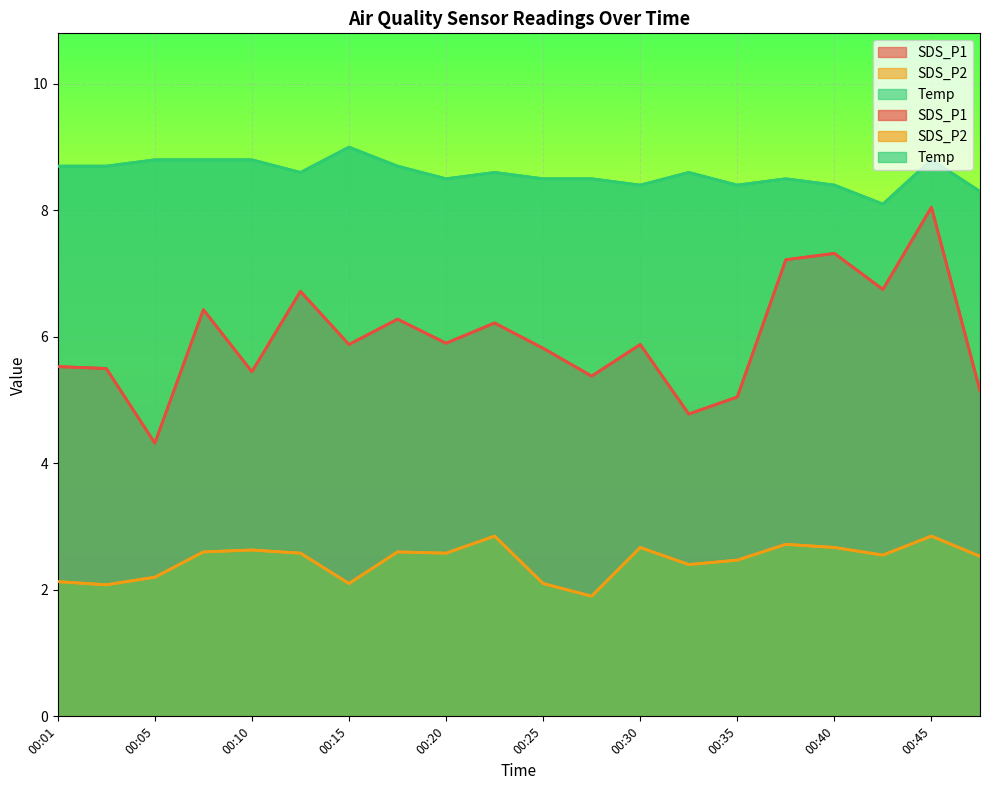

Where is the first local maximum for Temp?

00:15